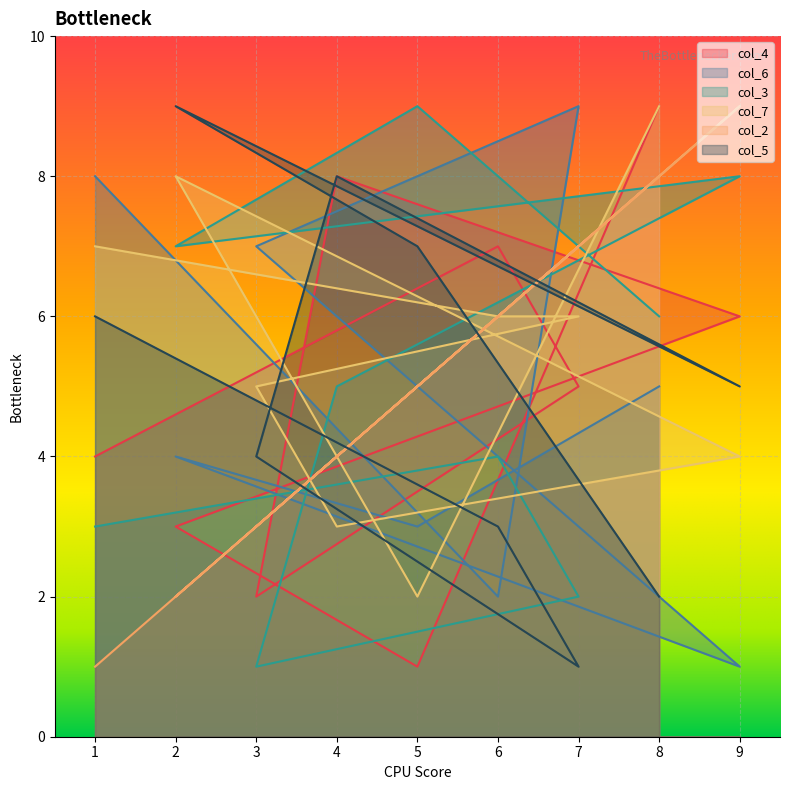

True or false: col_2 has more than 1 interior local peaks.

True